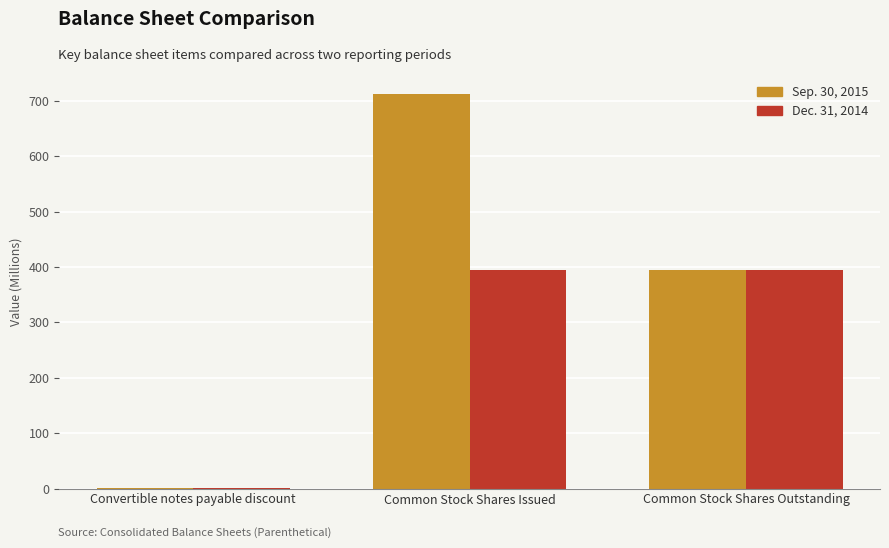

Count the number of data series in this chart.

2